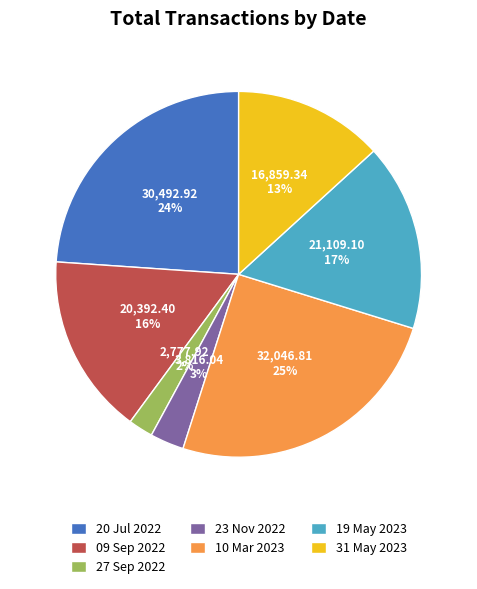

How many segments does this pie chart have?

7